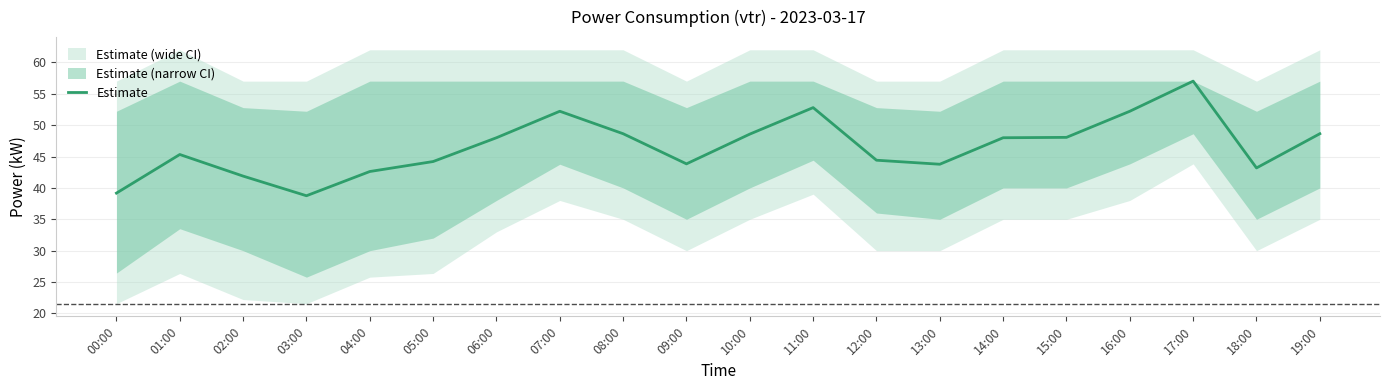

What is the label of the 5th point from the right?

15:00